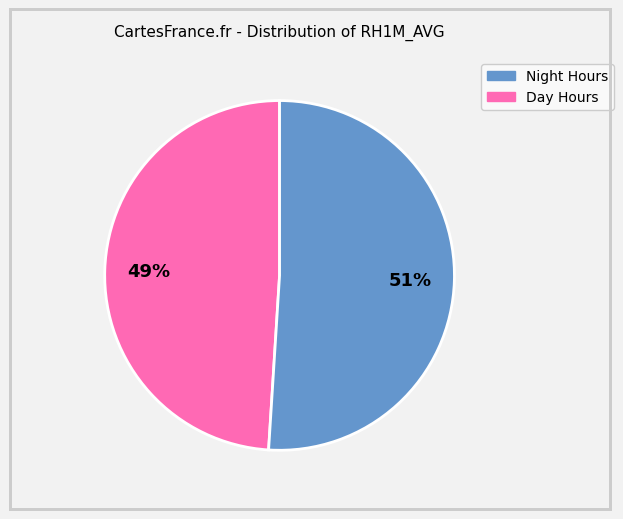

To the nearest percent, what is the average slice percentage?

50%